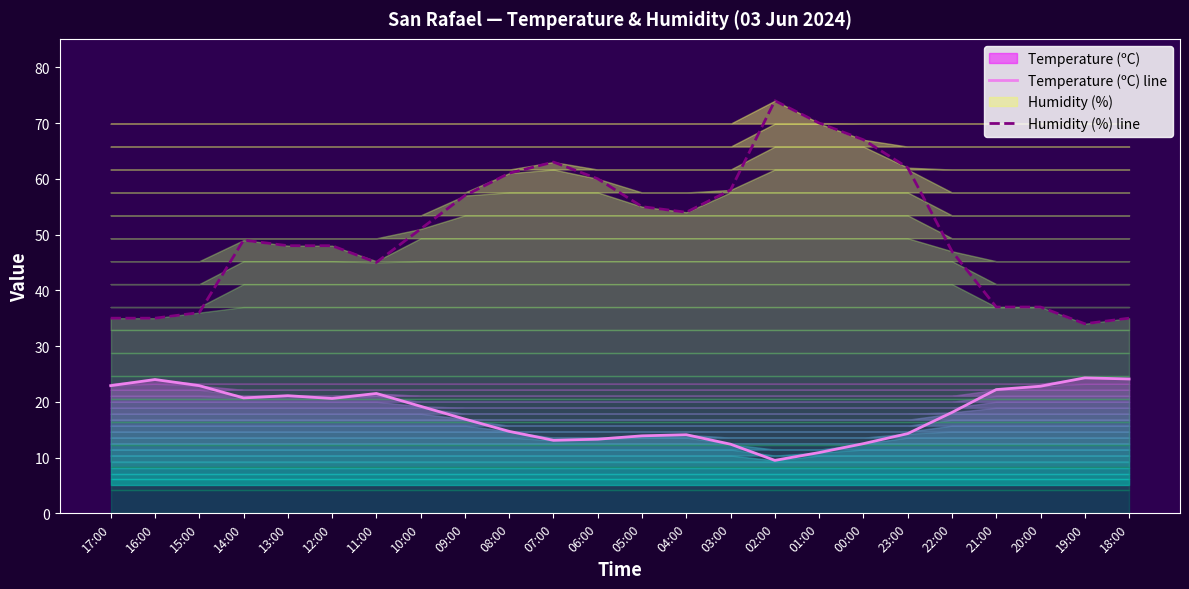

List the series in order of their peak value, highest first.

Humidity (%) line, Temperature (ºC) line